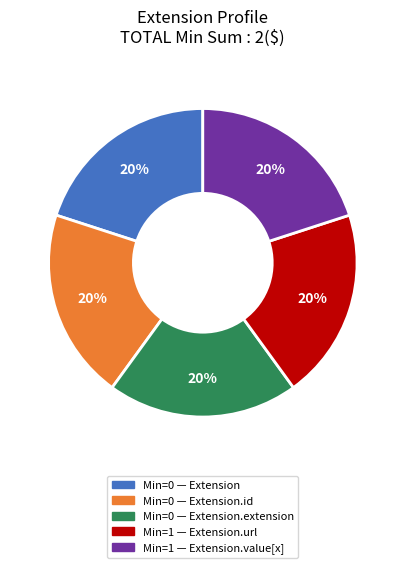

To the nearest percent, what is the average slice percentage?

20%